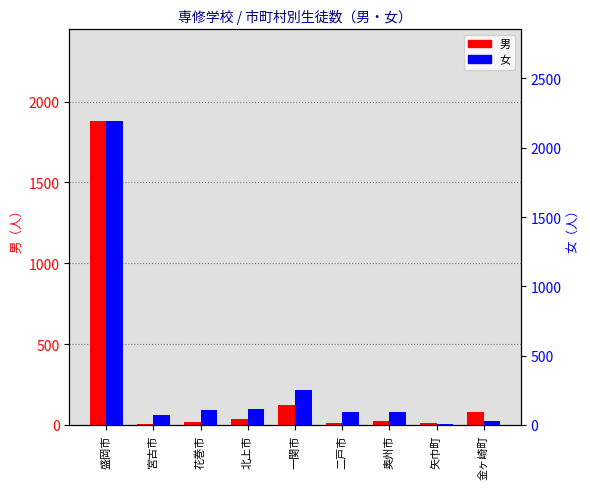

At which category is the sum across all series the highest?

盛岡市